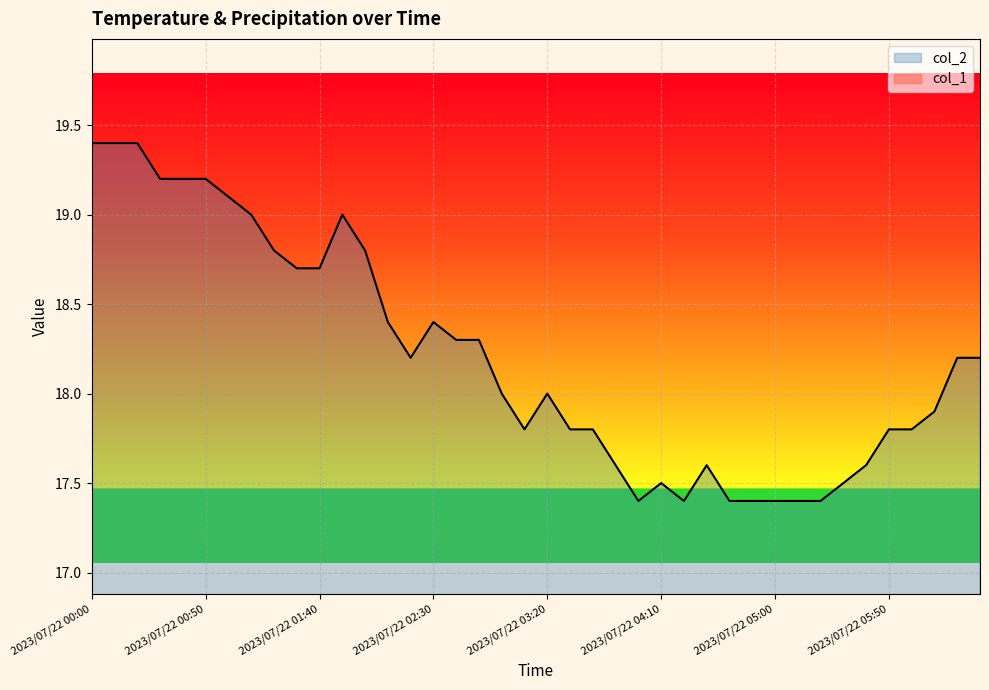

Between 2023/07/22 05:00 and 2023/07/22 00:50, which is larger?

2023/07/22 00:50